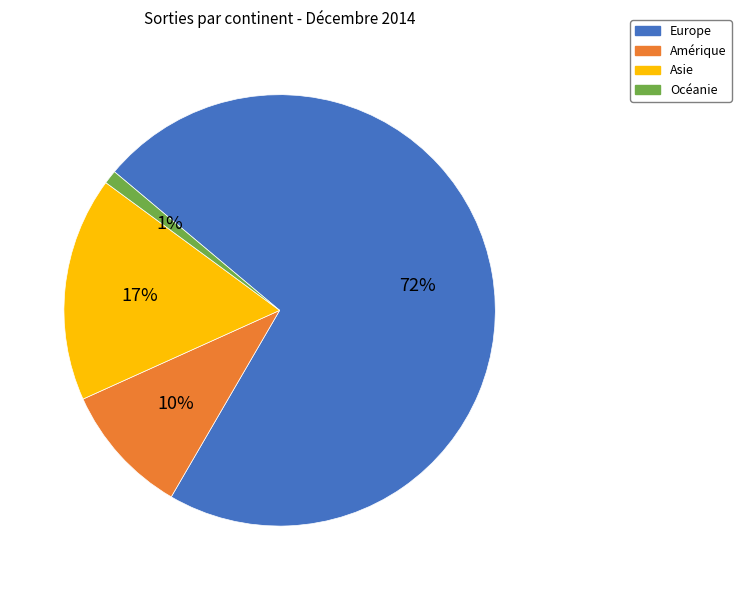

Which category has the smallest portion of the pie?

Océanie